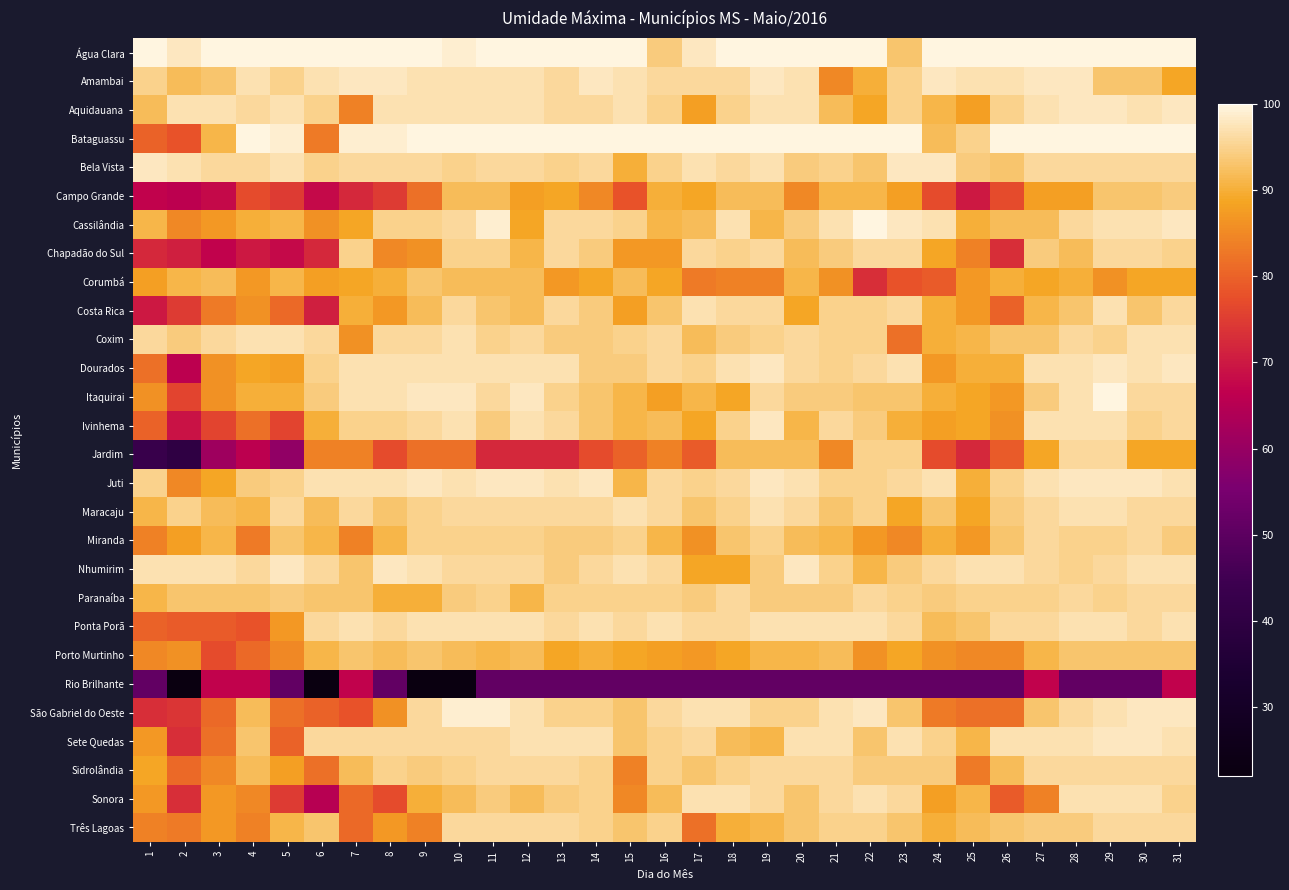

Reading left to right, transcribe all the data shown in this chart.

Água Clara: 1=100	2=98	3=100	4=100	5=100	6=100	7=100	8=100	9=100	10=99	11=100	12=100	13=100	14=100	15=100	16=94	17=98	18=100	19=100	20=100	21=100	22=100	23=93	24=100	25=100	26=100	27=100	28=100	29=100	30=100	31=100
Amambai: 1=95	2=92	3=93	4=97	5=95	6=97	7=98	8=98	9=97	10=97	11=97	12=97	13=96	14=98	15=97	16=96	17=96	18=96	19=98	20=97	21=85	22=90	23=95	24=98	25=97	26=97	27=98	28=98	29=93	30=93	31=89
Aquidauana: 1=92	2=97	3=97	4=96	5=97	6=95	7=84	8=97	9=97	10=97	11=97	12=97	13=96	14=96	15=97	16=95	17=88	18=95	19=97	20=97	21=92	22=89	23=95	24=91	25=88	26=95	27=97	28=98	29=98	30=97	31=98
Bataguassu: 1=80	2=78	3=91	4=100	5=99	6=83	7=99	8=99	9=100	10=100	11=100	12=100	13=100	14=100	15=100	16=100	17=100	18=100	19=100	20=100	21=100	22=100	23=100	24=92	25=95	26=100	27=100	28=100	29=100	30=100	31=100
Bela Vista: 1=98	2=97	3=96	4=96	5=97	6=95	7=96	8=96	9=96	10=95	11=96	12=96	13=95	14=96	15=90	16=95	17=97	18=96	19=97	20=94	21=95	22=93	23=98	24=98	25=94	26=93	27=96	28=96	29=96	30=96	31=96
Campo Grande: 1=67	2=66	3=68	4=77	5=75	6=68	7=72	8=75	9=82	10=92	11=92	12=88	13=89	14=85	15=78	16=90	17=89	18=92	19=92	20=85	21=91	22=91	23=88	24=77	25=70	26=77	27=88	28=88	29=93	30=93	31=94
Cassilândia: 1=91	2=85	3=87	4=90	5=91	6=86	7=89	8=95	9=95	10=96	11=99	12=89	13=96	14=96	15=95	16=91	17=92	18=97	19=91	20=94	21=97	22=100	23=98	24=97	25=90	26=92	27=92	28=96	29=97	30=97	31=98
Chapadão do Sul: 1=72	2=71	3=67	4=70	5=68	6=72	7=95	8=85	9=86	10=95	11=95	12=91	13=96	14=94	15=87	16=87	17=96	18=95	19=96	20=92	21=94	22=96	23=96	24=89	25=84	26=73	27=94	28=92	29=96	30=96	31=95
Corumbá: 1=88	2=91	3=92	4=87	5=91	6=88	7=89	8=90	9=93	10=92	11=92	12=92	13=87	14=89	15=92	16=89	17=83	18=84	19=84	20=91	21=86	22=73	23=78	24=79	25=87	26=90	27=89	28=90	29=86	30=89	31=89
Costa Rica: 1=70	2=75	3=83	4=86	5=81	6=71	7=90	8=87	9=92	10=96	11=93	12=92	13=96	14=94	15=88	16=93	17=97	18=96	19=96	20=89	21=95	22=95	23=96	24=90	25=87	26=80	27=91	28=93	29=97	30=93	31=96
Coxim: 1=96	2=94	3=96	4=97	5=97	6=96	7=86	8=96	9=96	10=97	11=95	12=96	13=94	14=94	15=95	16=96	17=92	18=94	19=95	20=96	21=95	22=95	23=82	24=90	25=91	26=93	27=93	28=96	29=95	30=97	31=97
Dourados: 1=82	2=66	3=86	4=89	5=88	6=95	7=97	8=97	9=97	10=97	11=97	12=97	13=97	14=94	15=94	16=96	17=95	18=97	19=98	20=96	21=95	22=96	23=97	24=87	25=90	26=90	27=97	28=97	29=98	30=97	31=98
Itaquirai: 1=86	2=76	3=86	4=90	5=90	6=94	7=97	8=97	9=98	10=98	11=96	12=98	13=95	14=93	15=91	16=88	17=91	18=89	19=96	20=94	21=94	22=93	23=93	24=90	25=89	26=87	27=94	28=97	29=100	30=96	31=96
Ivinhema: 1=80	2=69	3=76	4=82	5=76	6=90	7=95	8=95	9=96	10=97	11=94	12=97	13=96	14=93	15=91	16=92	17=89	18=95	19=98	20=91	21=96	22=94	23=90	24=88	25=89	26=86	27=97	28=97	29=97	30=95	31=96
Jardim: 1=43	2=40	3=61	4=66	5=59	6=84	7=84	8=77	9=82	10=82	11=72	12=72	13=72	14=77	15=80	16=84	17=79	18=92	19=92	20=92	21=85	22=95	23=95	24=77	25=72	26=79	27=89	28=96	29=96	30=89	31=89
Juti: 1=95	2=85	3=89	4=94	5=95	6=97	7=97	8=97	9=98	10=97	11=98	12=98	13=97	14=98	15=91	16=96	17=95	18=96	19=98	20=97	21=95	22=95	23=96	24=97	25=90	26=95	27=97	28=98	29=98	30=98	31=97
Maracaju: 1=91	2=95	3=92	4=91	5=96	6=92	7=96	8=93	9=95	10=96	11=96	12=96	13=96	14=96	15=97	16=96	17=93	18=95	19=97	20=96	21=93	22=95	23=89	24=93	25=89	26=94	27=96	28=97	29=97	30=96	31=96
Miranda: 1=84	2=88	3=91	4=83	5=93	6=91	7=84	8=91	9=95	10=95	11=95	12=95	13=94	14=94	15=95	16=91	17=86	18=93	19=95	20=92	21=91	22=87	23=85	24=90	25=87	26=93	27=96	28=95	29=95	30=96	31=94
Nhumirim: 1=97	2=97	3=97	4=96	5=98	6=96	7=93	8=98	9=97	10=96	11=96	12=96	13=94	14=96	15=97	16=96	17=89	18=89	19=94	20=98	21=95	22=91	23=94	24=96	25=97	26=97	27=96	28=95	29=96	30=97	31=97
Paranaíba: 1=91	2=93	3=93	4=93	5=94	6=93	7=93	8=90	9=90	10=94	11=95	12=91	13=95	14=95	15=95	16=95	17=94	18=96	19=94	20=94	21=94	22=96	23=95	24=94	25=95	26=95	27=95	28=96	29=95	30=96	31=96
Ponta Porã: 1=80	2=79	3=79	4=78	5=87	6=96	7=97	8=96	9=97	10=97	11=97	12=97	13=96	14=97	15=96	16=97	17=96	18=96	19=97	20=97	21=97	22=97	23=96	24=92	25=93	26=96	27=96	28=97	29=97	30=96	31=97
Porto Murtinho: 1=85	2=86	3=77	4=81	5=85	6=91	7=93	8=92	9=93	10=92	11=91	12=92	13=89	14=90	15=89	16=88	17=87	18=89	19=91	20=91	21=92	22=86	23=89	24=86	25=85	26=85	27=91	28=93	29=93	30=93	31=93
Rio Brilhante: 1=51	2=22	3=67	4=67	5=51	6=22	7=67	8=51	9=22	10=22	11=51	12=51	13=51	14=51	15=51	16=51	17=51	18=51	19=51	20=51	21=51	22=51	23=51	24=51	25=51	26=51	27=67	28=51	29=51	30=51	31=67
São Gabriel do Oeste: 1=73	2=74	3=81	4=92	5=82	6=80	7=78	8=86	9=96	10=99	11=99	12=97	13=95	14=95	15=93	16=96	17=97	18=97	19=95	20=95	21=97	22=98	23=93	24=83	25=82	26=82	27=93	28=96	29=97	30=98	31=98
Sete Quedas: 1=87	2=73	3=82	4=93	5=80	6=96	7=96	8=96	9=96	10=96	11=96	12=97	13=97	14=97	15=93	16=95	17=96	18=92	19=91	20=97	21=97	22=93	23=97	24=95	25=91	26=97	27=97	28=97	29=98	30=98	31=97
Sidrolândia: 1=89	2=81	3=85	4=92	5=88	6=82	7=92	8=95	9=94	10=95	11=96	12=96	13=96	14=95	15=84	16=95	17=93	18=95	19=96	20=96	21=96	22=94	23=94	24=94	25=83	26=92	27=96	28=96	29=96	30=96	31=96
Sonora: 1=87	2=73	3=87	4=85	5=75	6=65	7=81	8=77	9=90	10=92	11=94	12=92	13=94	14=95	15=85	16=92	17=97	18=97	19=96	20=93	21=96	22=97	23=96	24=88	25=91	26=79	27=84	28=97	29=97	30=97	31=95
Três Lagoas: 1=84	2=83	3=87	4=84	5=91	6=93	7=81	8=87	9=84	10=96	11=96	12=96	13=96	14=95	15=93	16=95	17=82	18=90	19=91	20=93	21=95	22=95	23=93	24=90	25=92	26=93	27=94	28=94	29=96	30=96	31=96